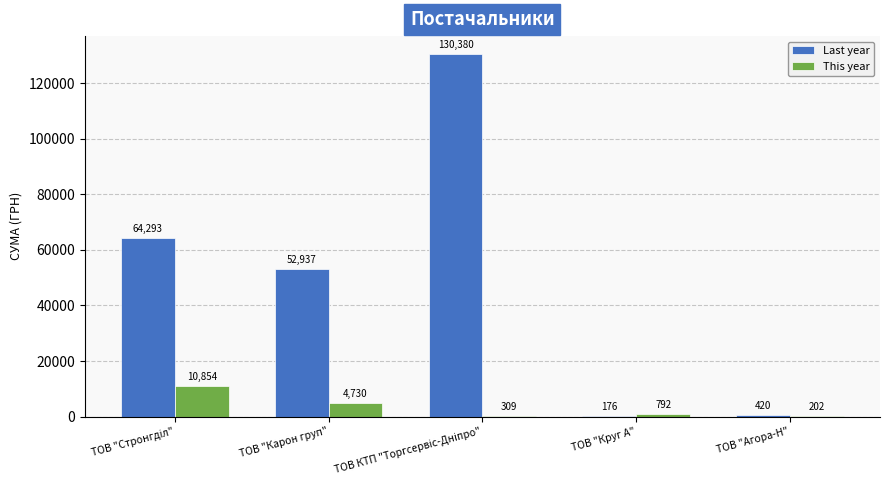

The value of Last year at ТОВ "Агора-Н" is 420.0. True or false?

True